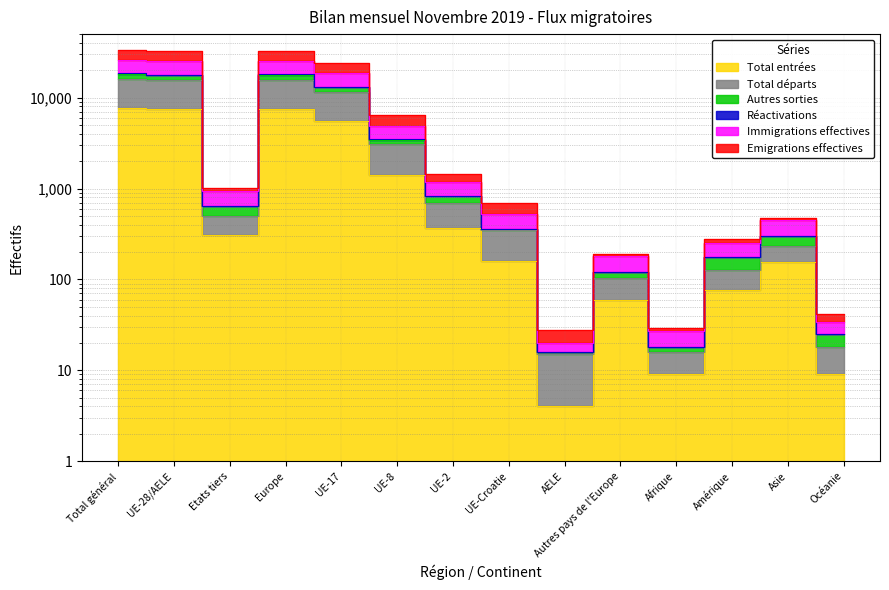

What is the label of the 5th point from the left?

UE-17